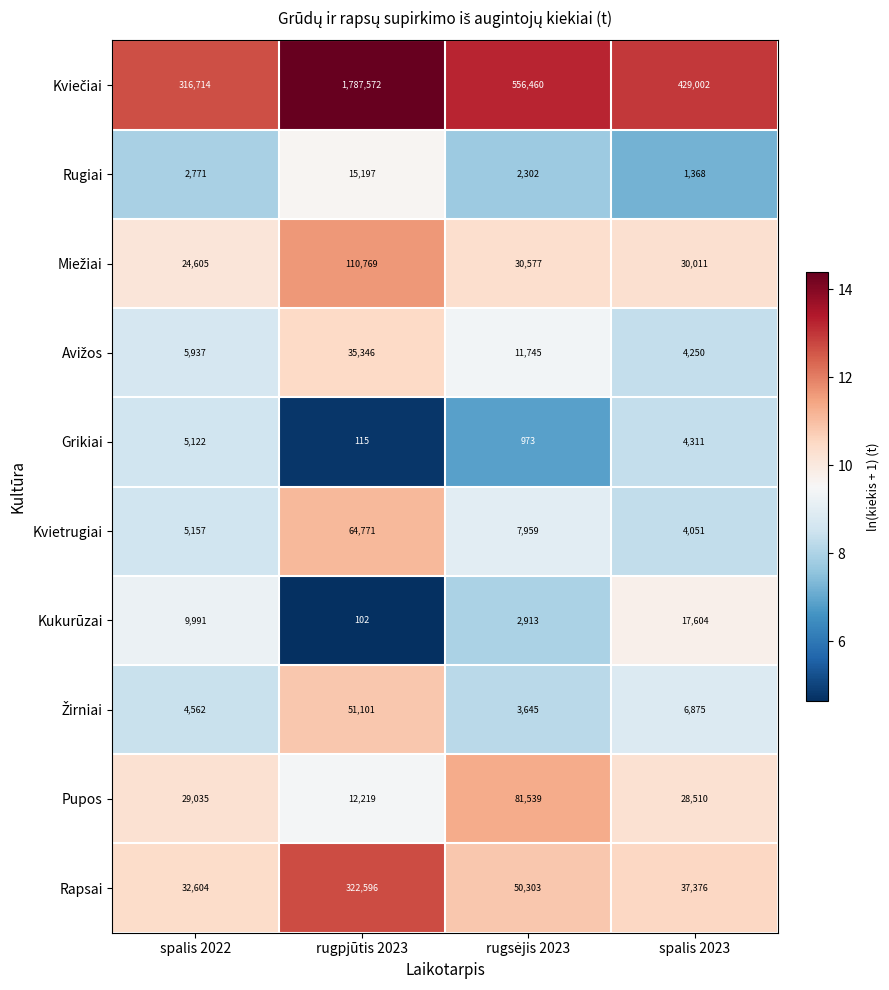

What is the greatest value displayed?

1787572